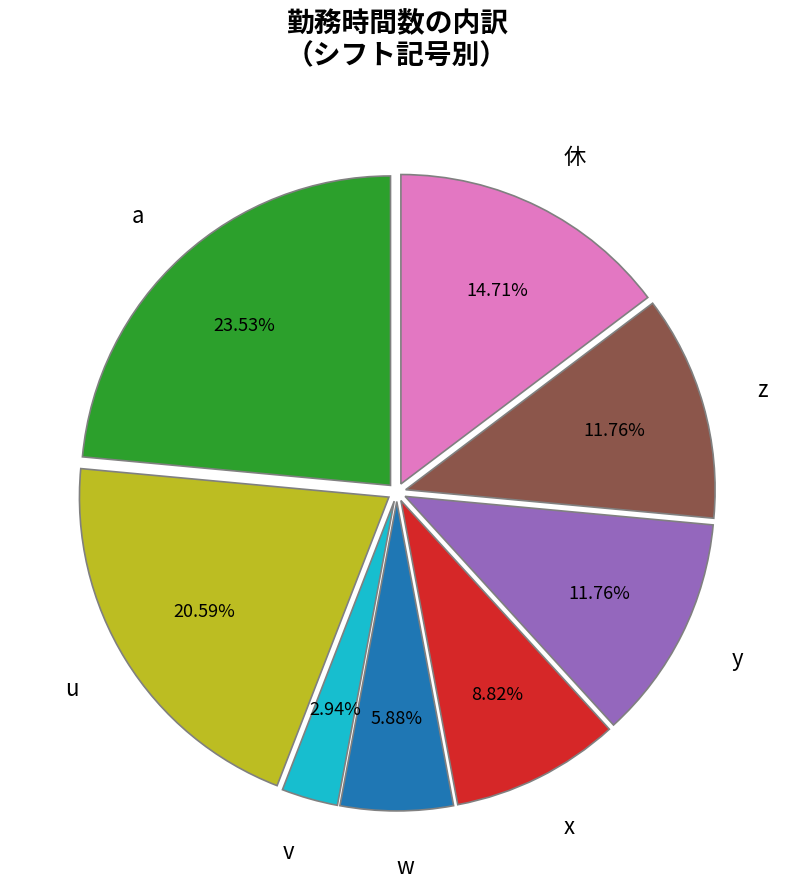

How many segments does this pie chart have?

8